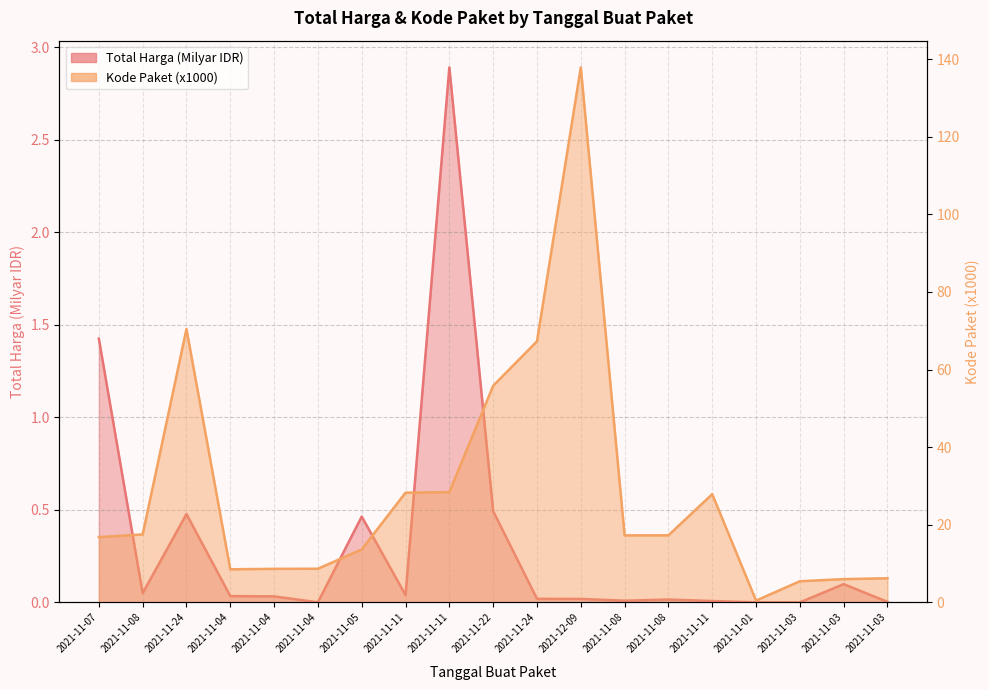

Rank the series by their average value, from highest to lowest.

Kode Paket, Total Harga